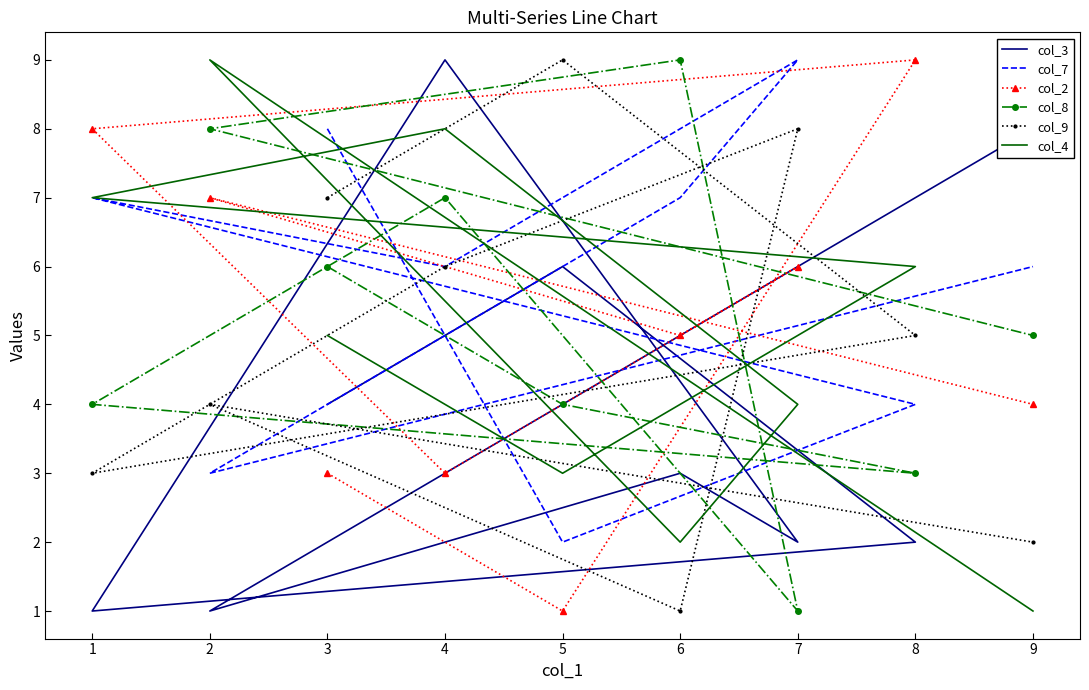

What are all the series names shown in the legend?

col_3, col_7, col_2, col_8, col_9, col_4